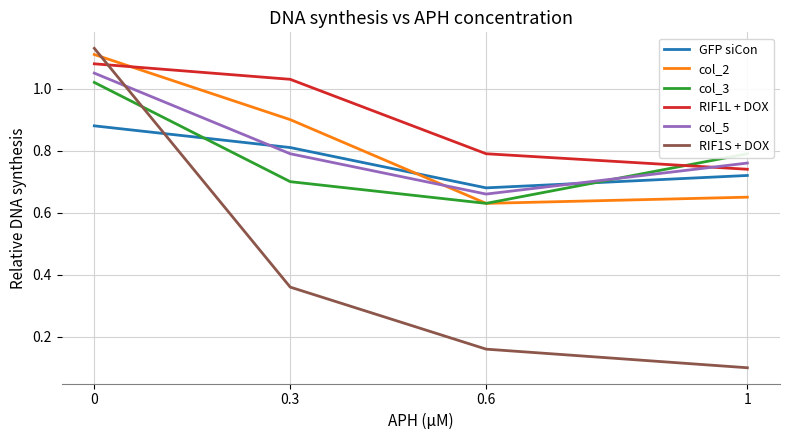

What is the total value across all series at 0.6?

3.6